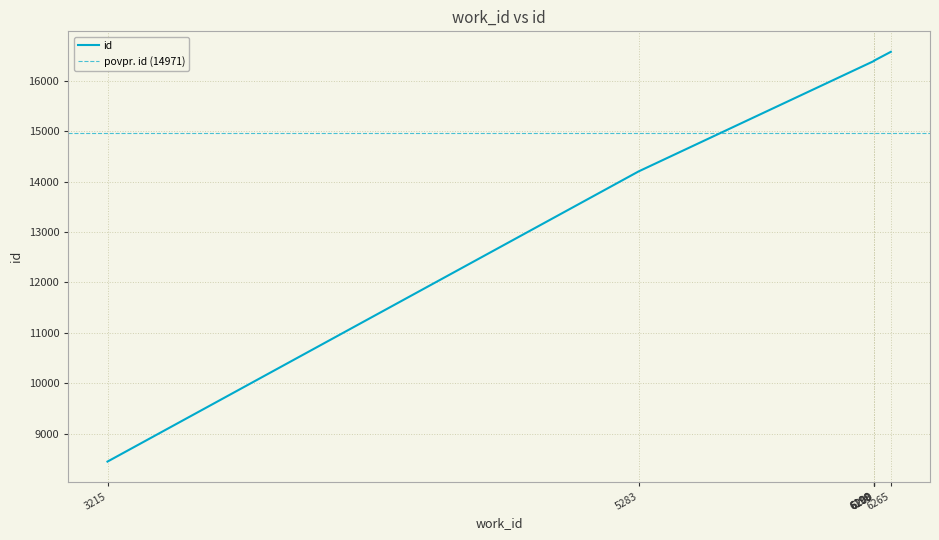

What is the difference between the maximum and second lowest values?

2372